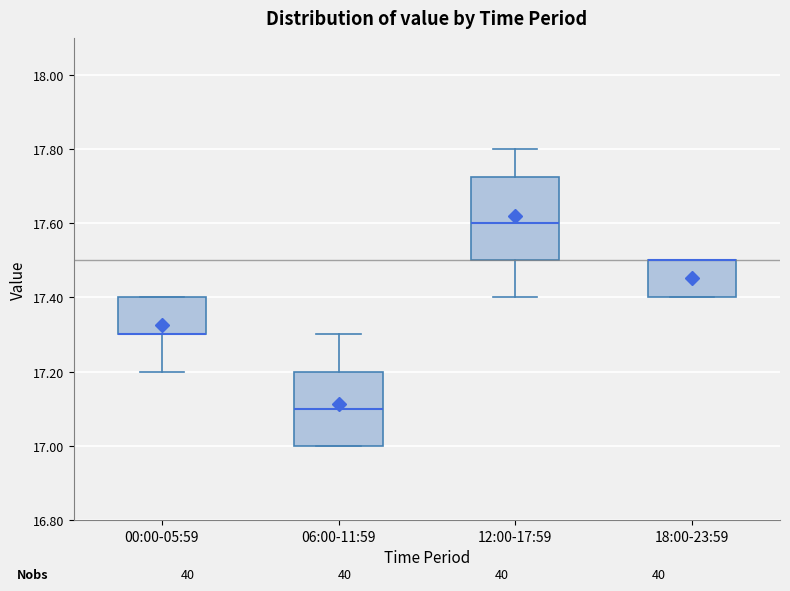

Reading left to right, transcribe this box plot: for each box, give where its median line is, the range the box spans, and where its two whiskers end, as read against the y-axis. The values are not printed on the chart, so give them approximately, as read against the axis.

00:00-05:59: median 17.30 (drawn on the box's lower edge), box 17.30 to 17.40, whiskers 17.20 to 17.40
06:00-11:59: median 17.10, box 17.00 to 17.20, whiskers 17.00 to 17.30
12:00-17:59: median 17.60, box 17.50 to 17.72, whiskers 17.40 to 17.80
18:00-23:59: median 17.50 (drawn on the box's upper edge), box 17.40 to 17.50, whiskers 17.40 to 17.50